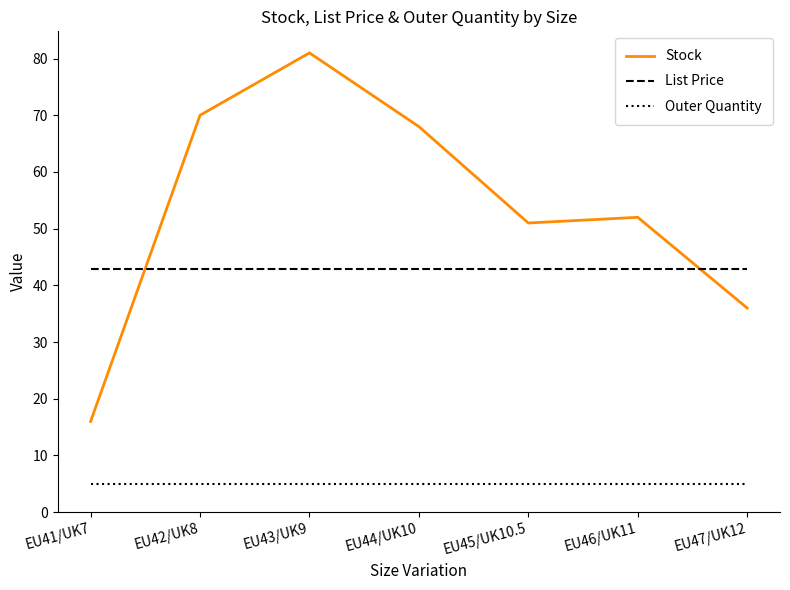

What is the lowest value of the Outer Quantity series?

5.0